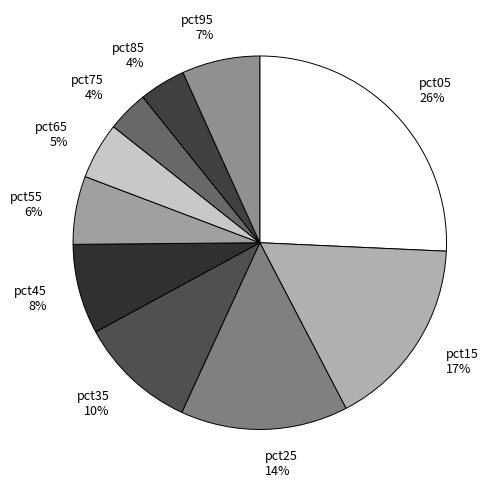

How many segments does this pie chart have?

10